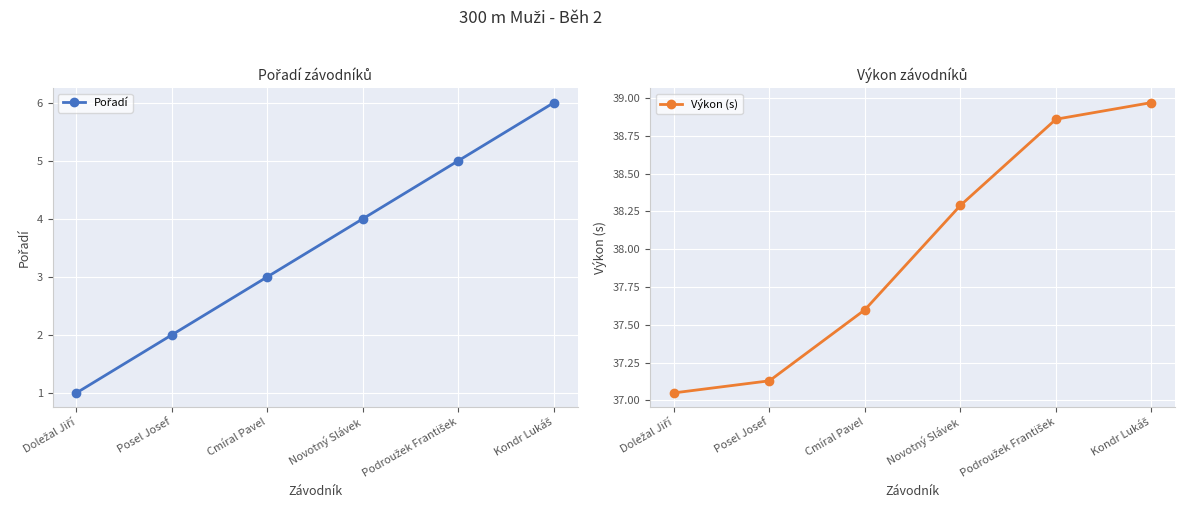

What is the difference between the highest and lowest values at Kondr Lukáš?

33.0